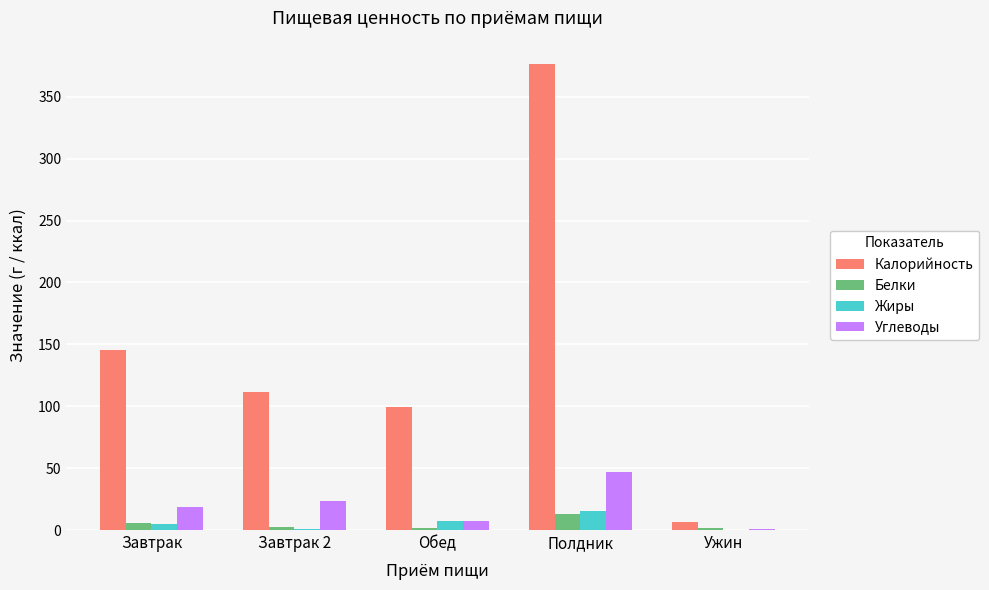

Are the bars grouped side by side (vs. stacked)?

Yes